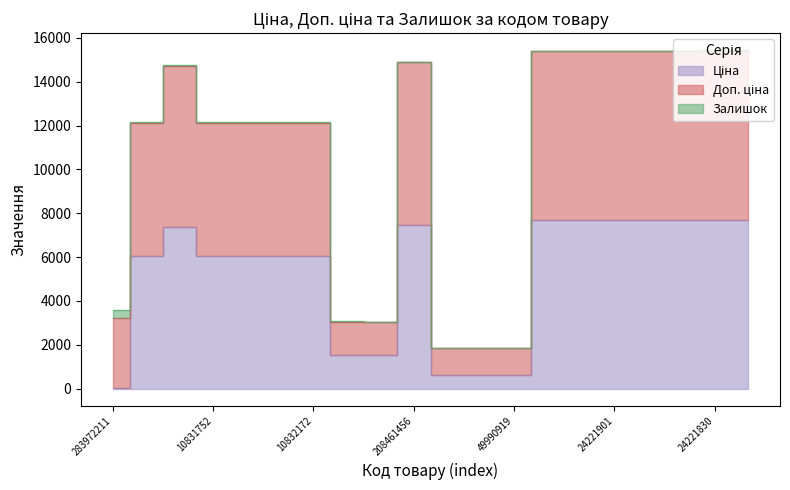

At which category is the sum across all series the highest?

24221830